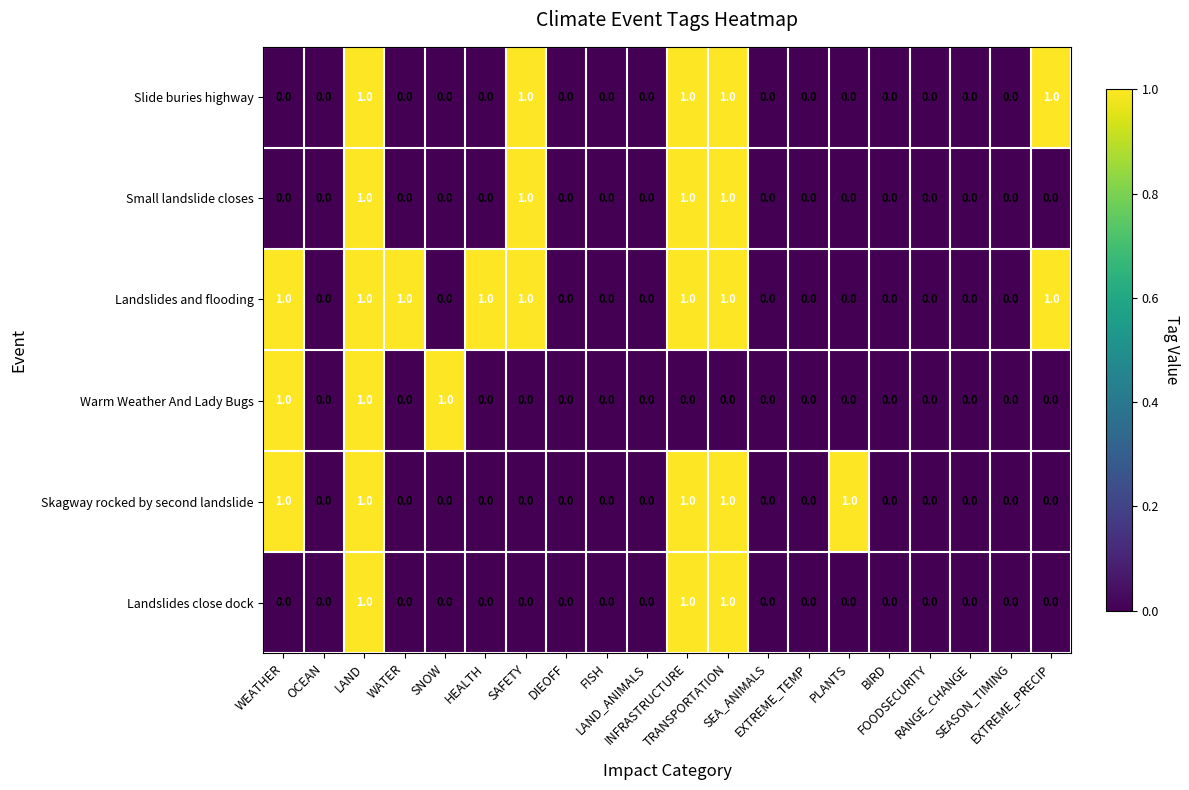

Which series has the largest total across all categories?

Landslides and flooding